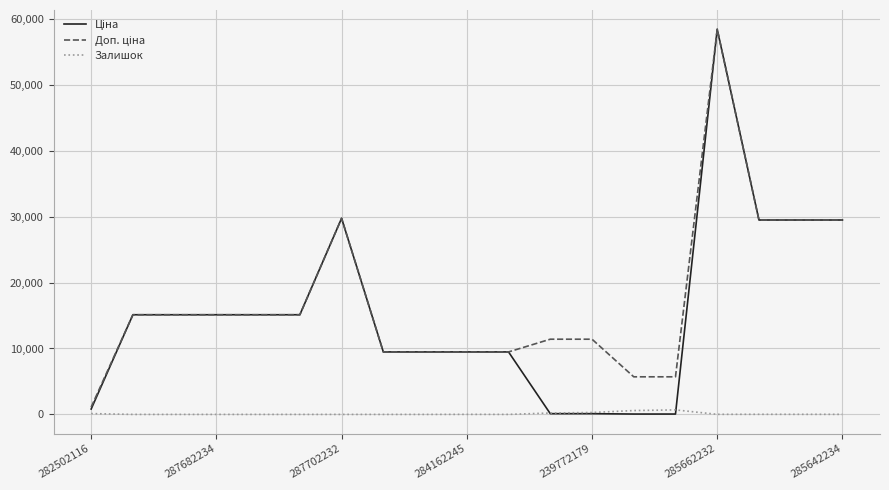

What is the greatest value displayed?

58426.5